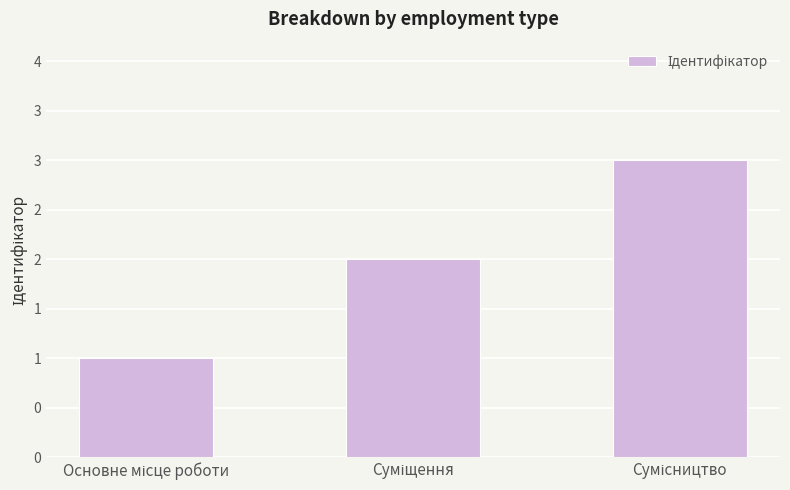

Which label corresponds to the smallest value in the chart?

Основне місце роботи